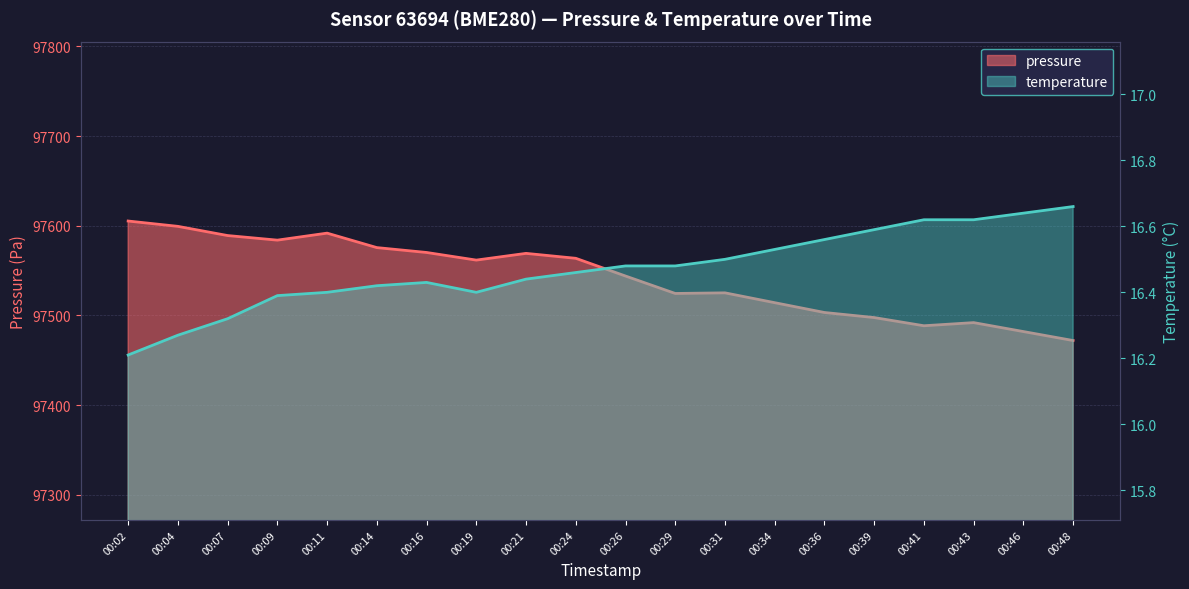

What is the approximate value of temperature at 00:29?

16.5